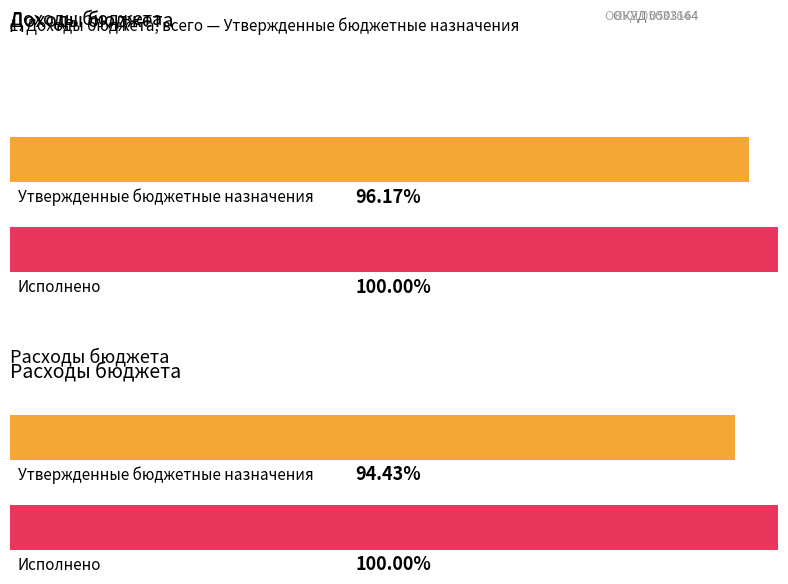

Are the bars grouped side by side (vs. stacked)?

Yes